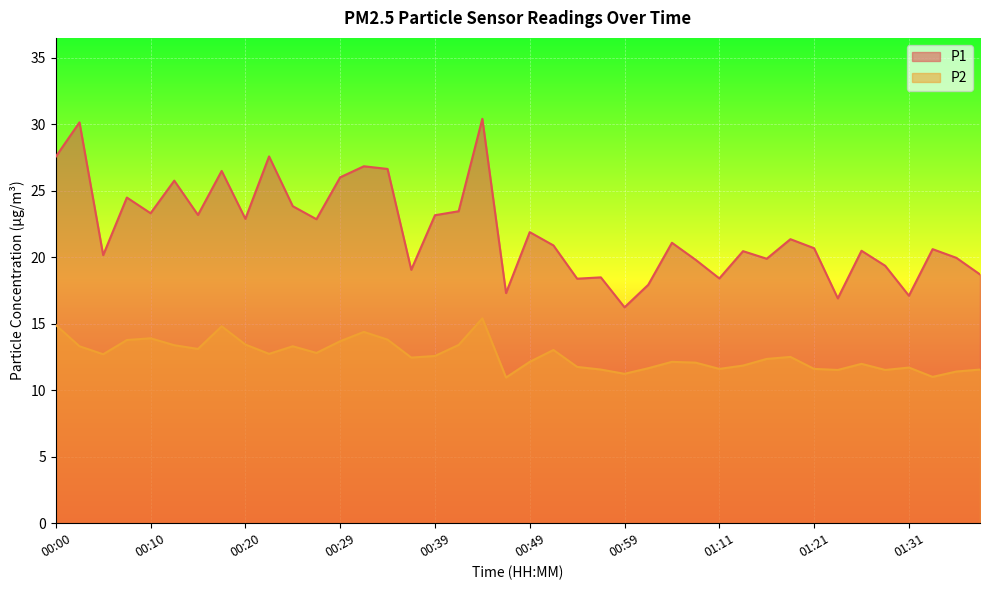

List the series in order of their peak value, lowest first.

P2, P1